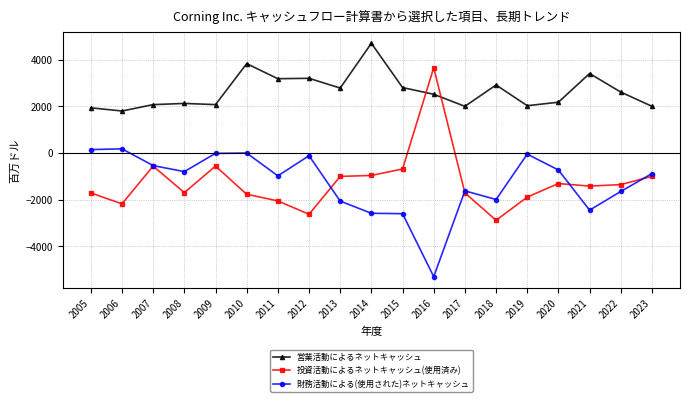

How many values in 投資活動によるネットキャッシュ(使用済み) are above zero?

1